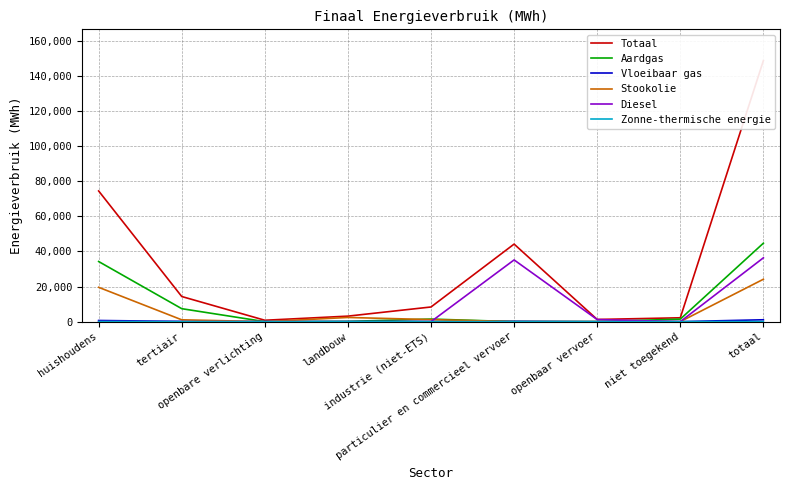

What are all the series names shown in the legend?

Totaal, Aardgas, Vloeibaar gas, Stookolie, Diesel, Zonne-thermische energie